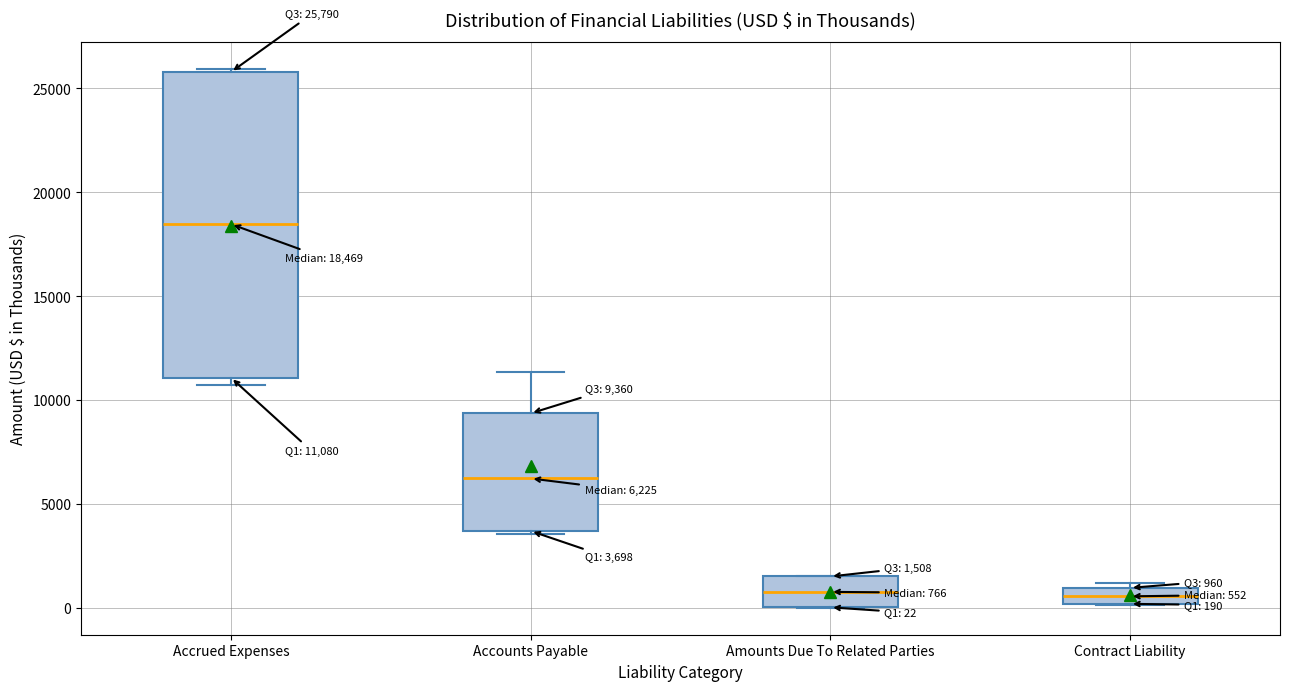

Which box has the highest median line?

Accrued Expenses